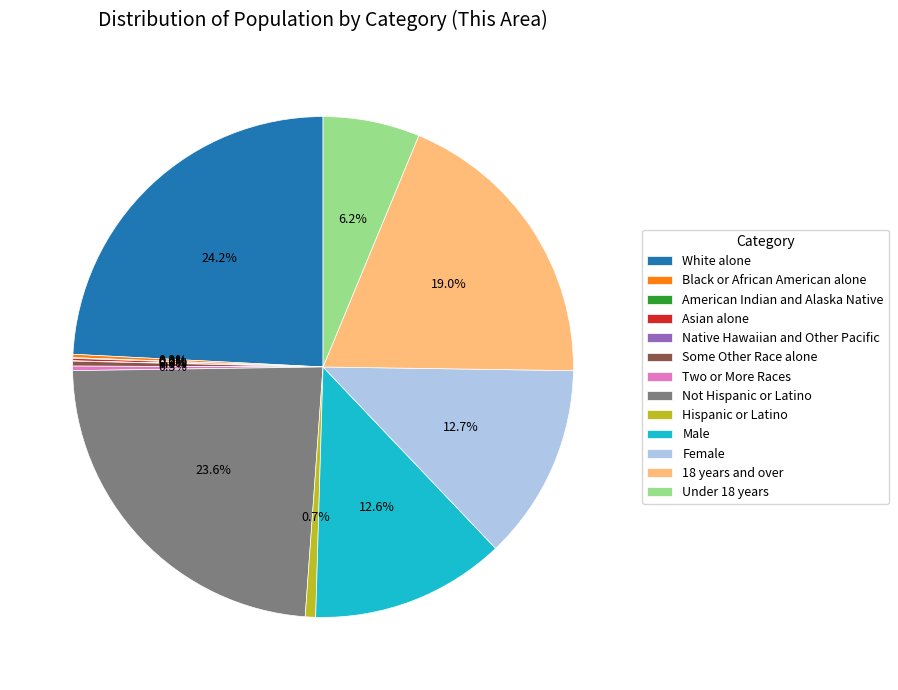

Is there a majority slice in this chart?

No